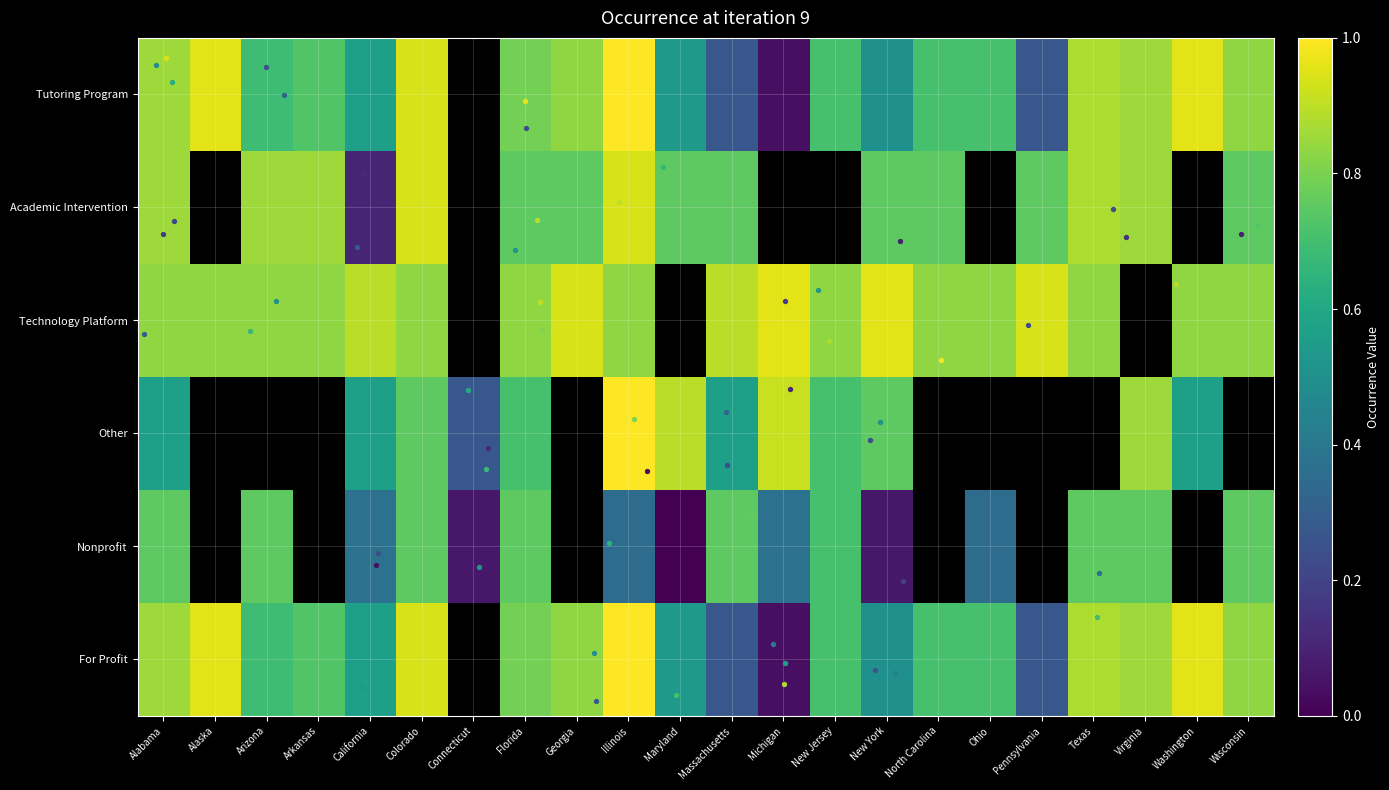

Rank the series by their maximum value, from lowest to highest.

Nonprofit, Academic Intervention, Technology Platform, Tutoring Program, Other, For Profit